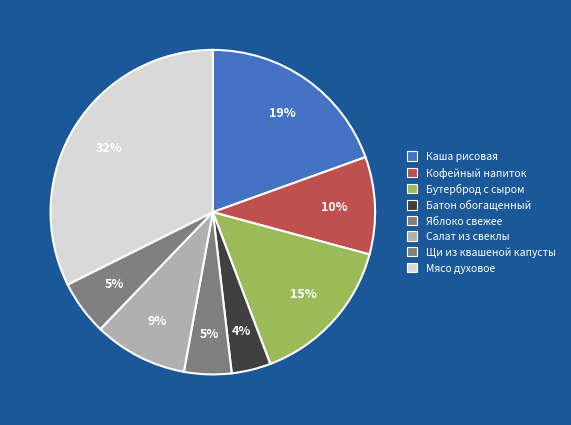

What is the largest slice in the pie chart?

Мясо духовое